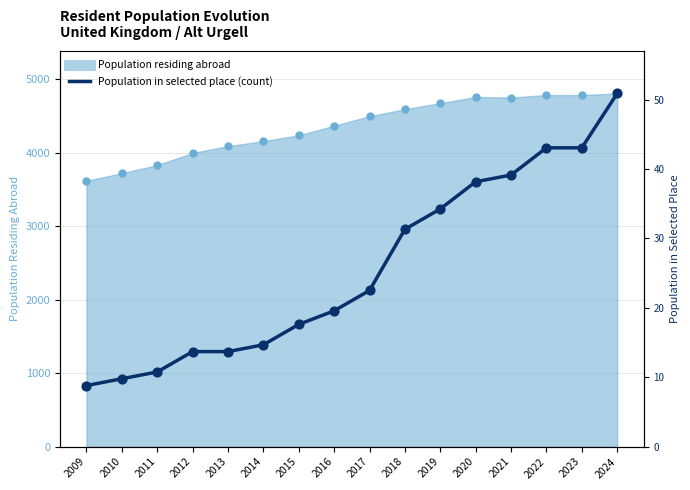

Approximately how many times larger is the value at 2020 compared to 2023?

0.9